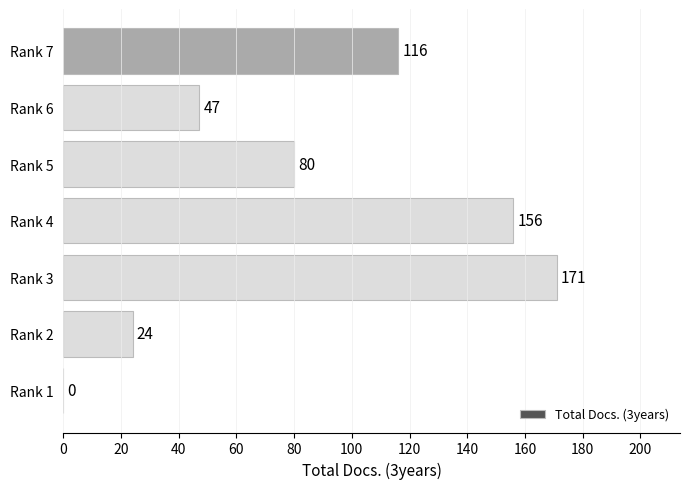

What is the maximum value shown in the chart?

171